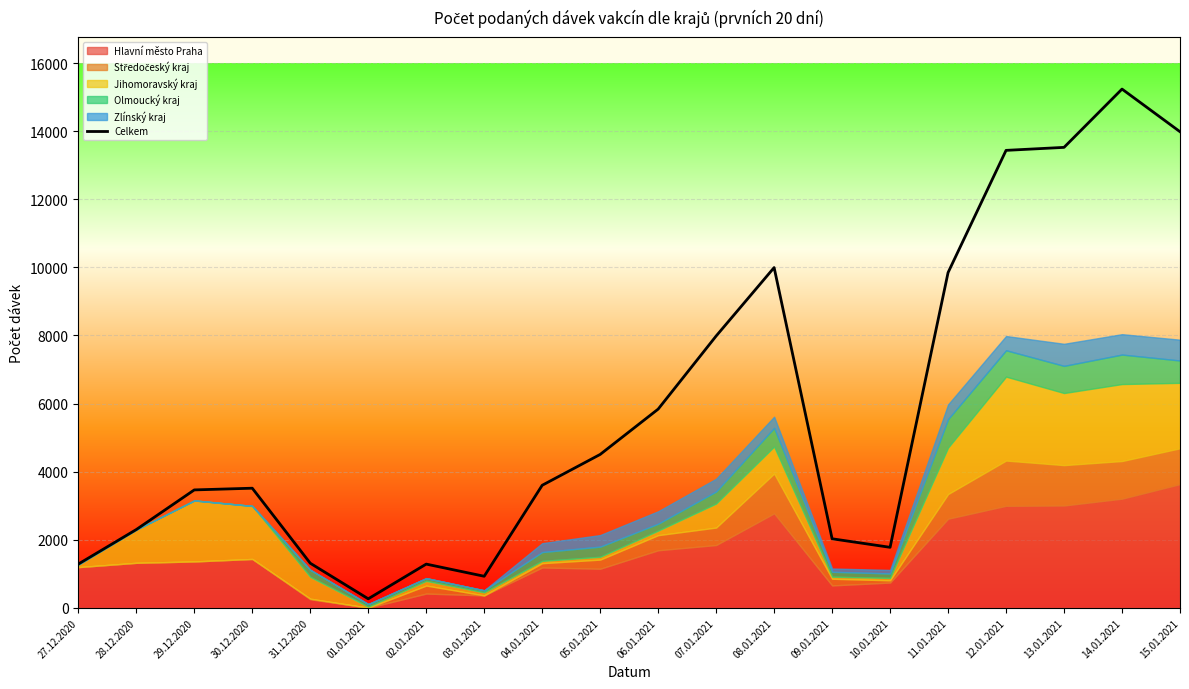

How many points are higher than both their immediate neighbors (excluding endpoints)?

4